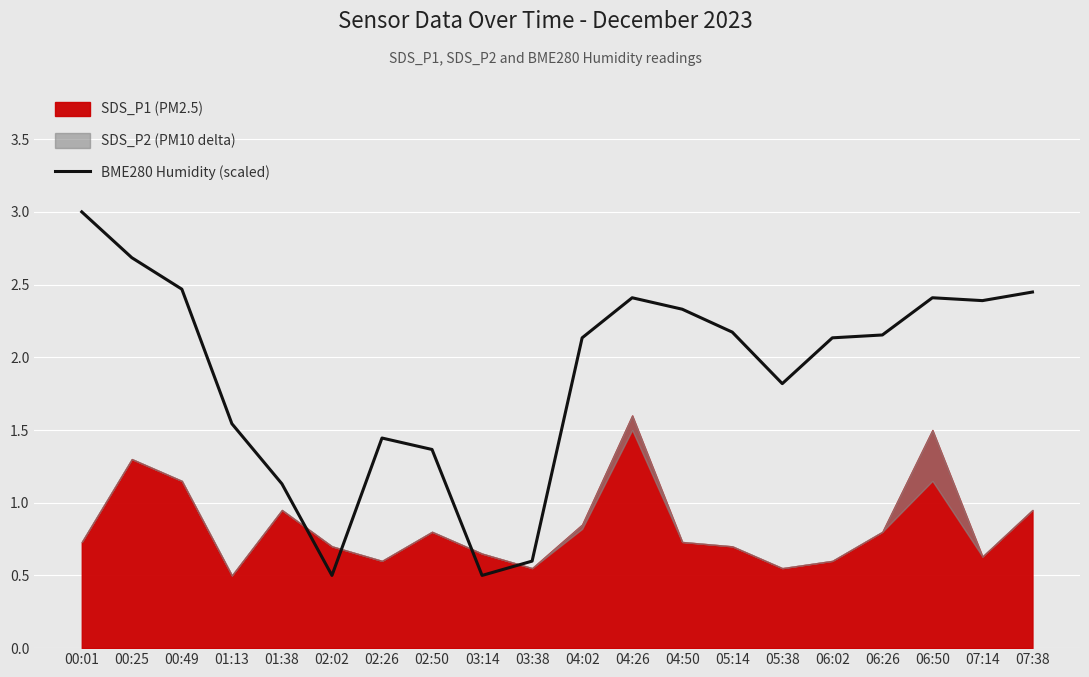

What position from the right is 01:38?

16